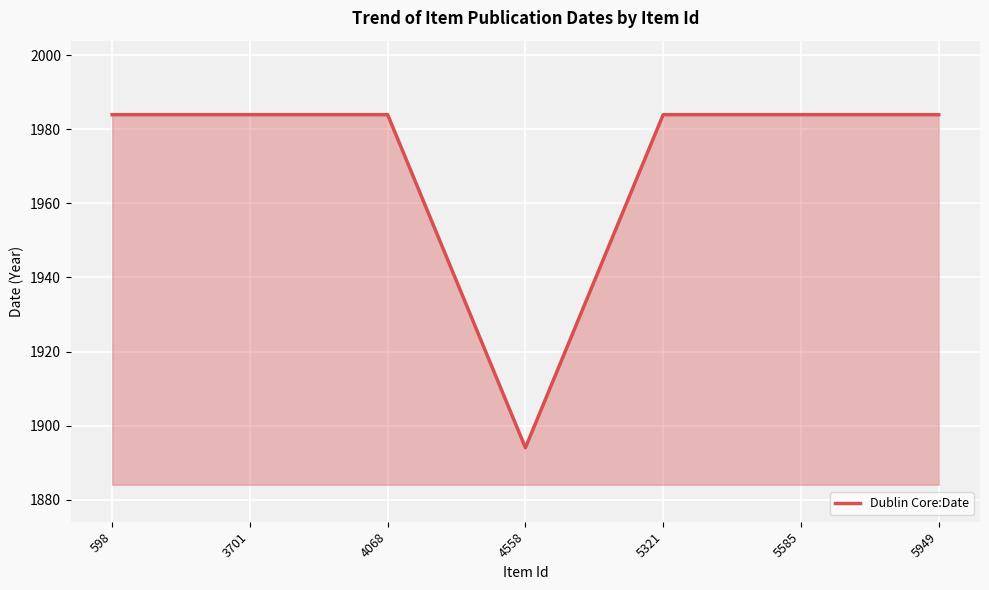

What is the maximum value shown in the chart?

1984